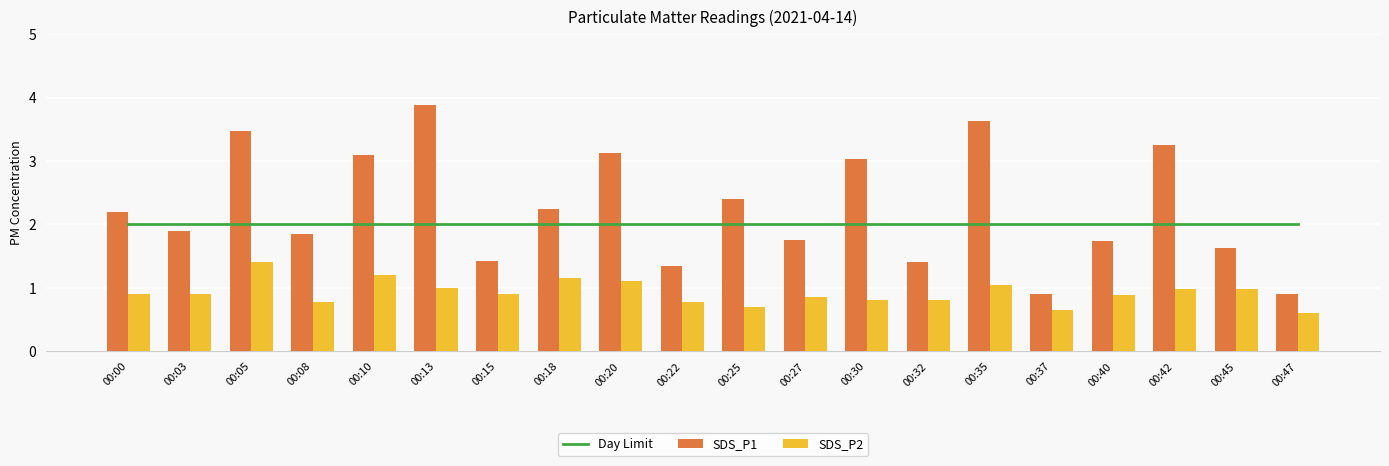

What is the average value of the SDS_P2 series?

0.9